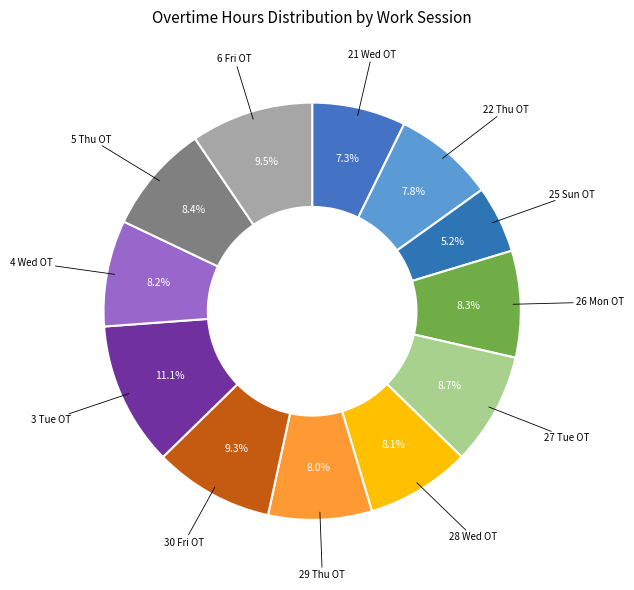

How many segments does this pie chart have?

12